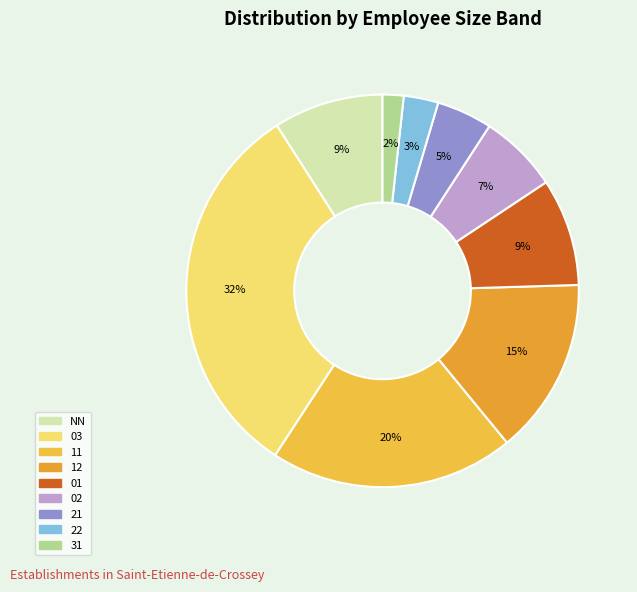

True or false: 21 accounts for 13% of the total.

False